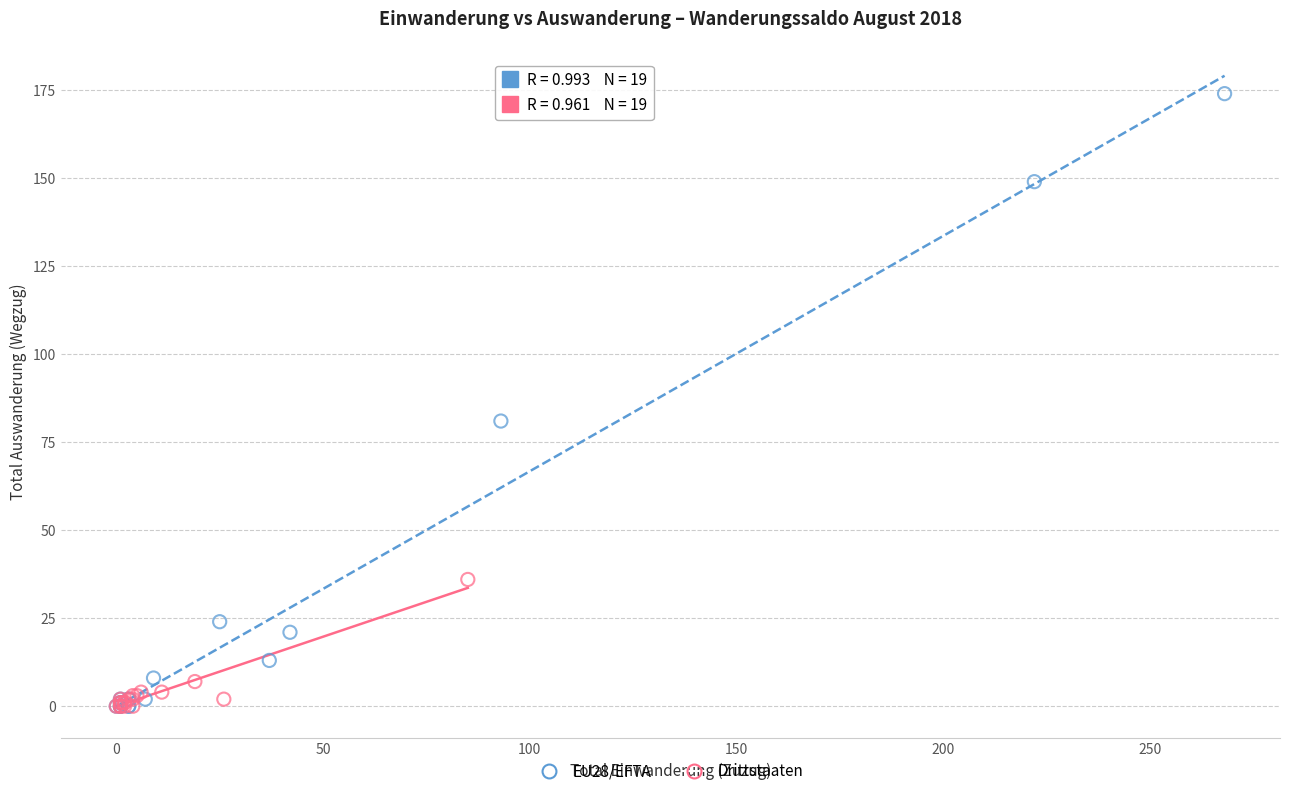

Which series contains the highest Y value?

EU28/EFTA